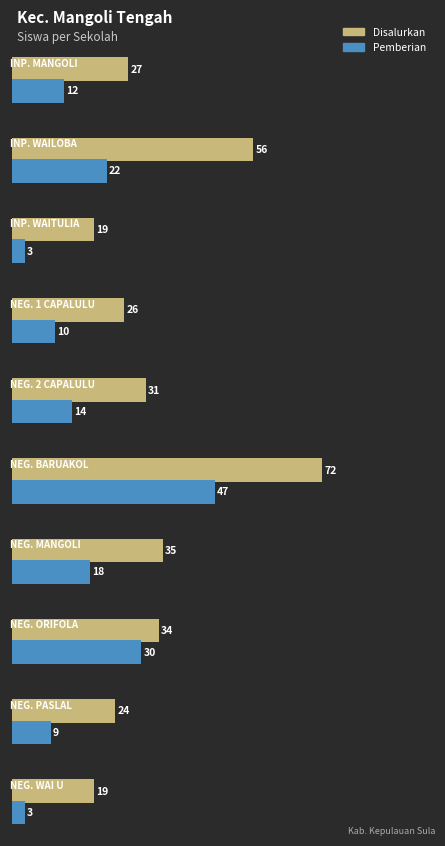

Rank the series at SD NEGERI 1 CAPALULU from highest to lowest value.

Disalurkan, Pemberian